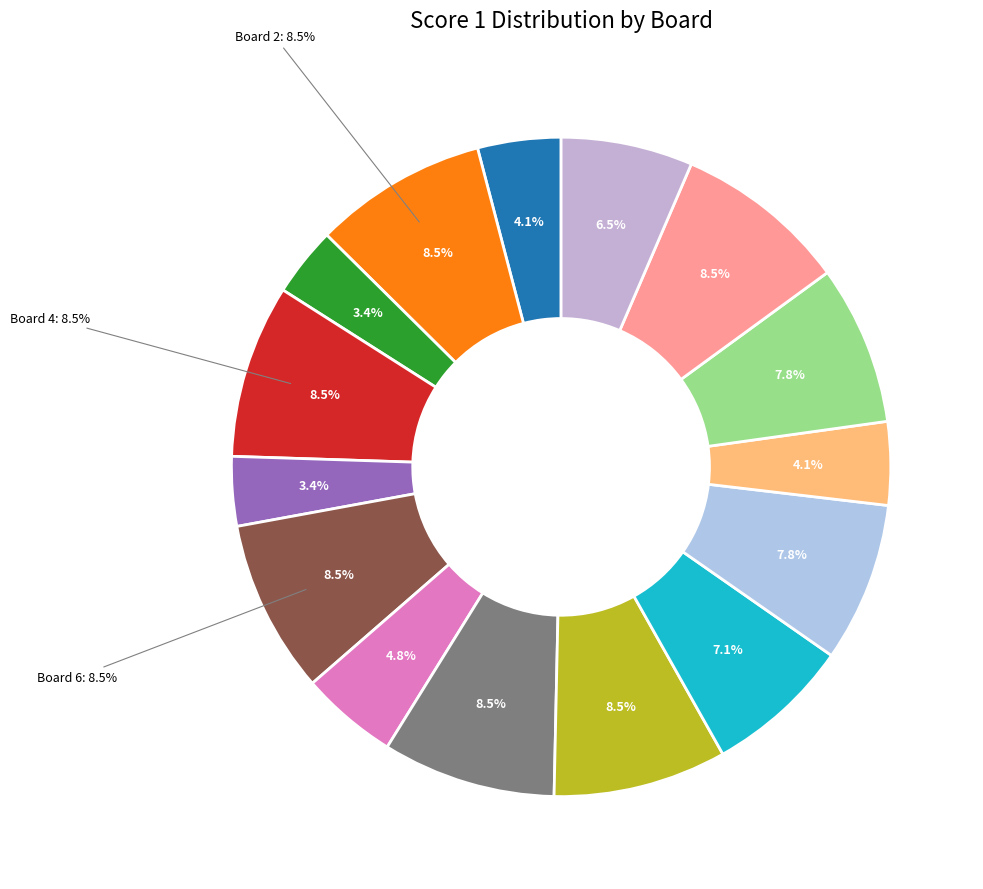

Which category has the smallest portion of the pie?

Board 3